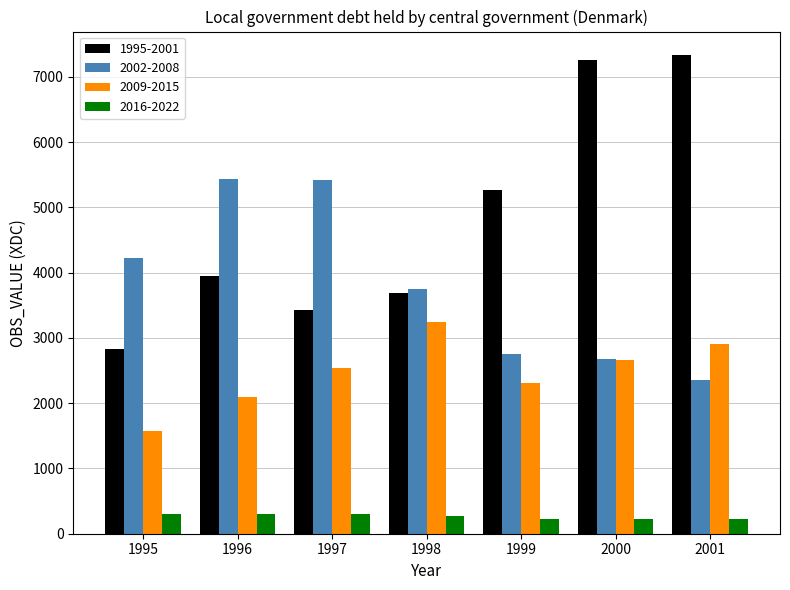

Rank the series by their average value, from highest to lowest.

1995-2001, 2002-2008, 2009-2015, 2016-2022